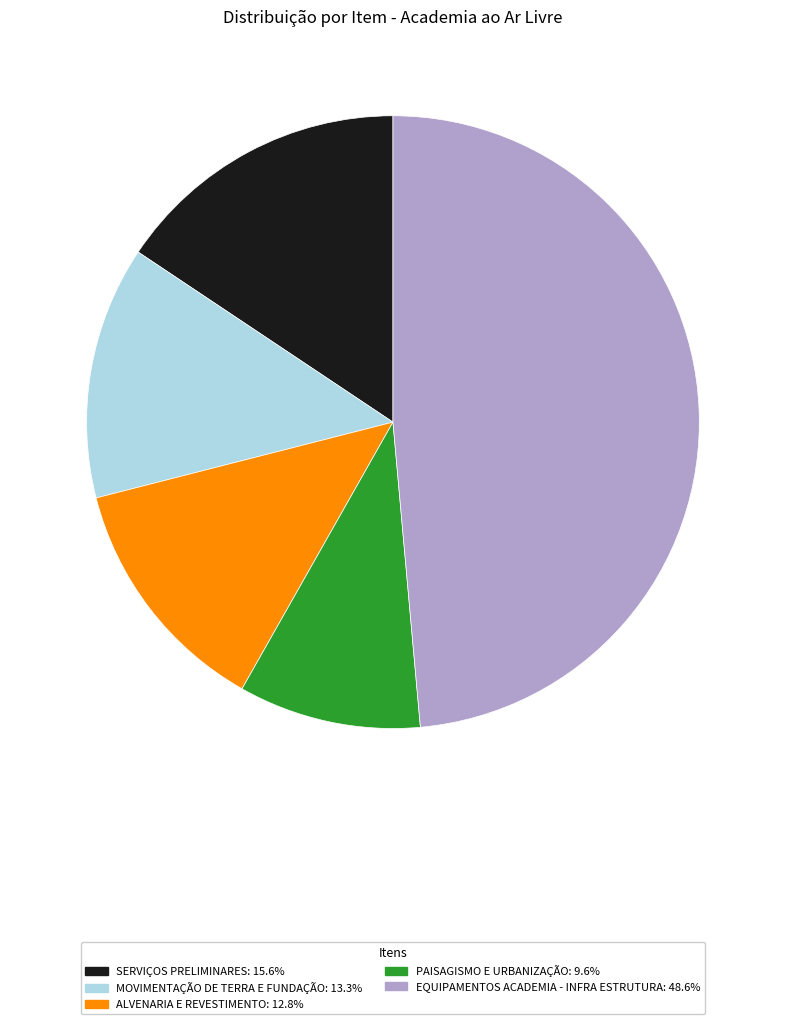

True or false: PAISAGISMO E URBANIZAÇÃO accounts for 24% of the total.

False